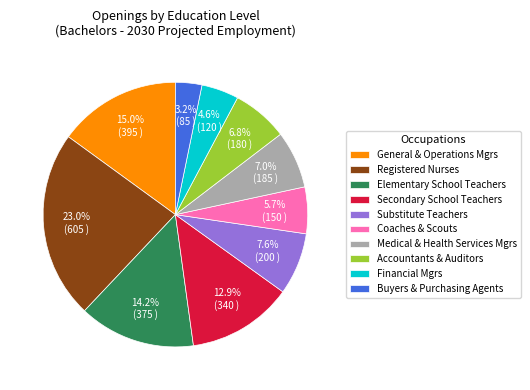

Which slice is the largest?

Registered Nurses